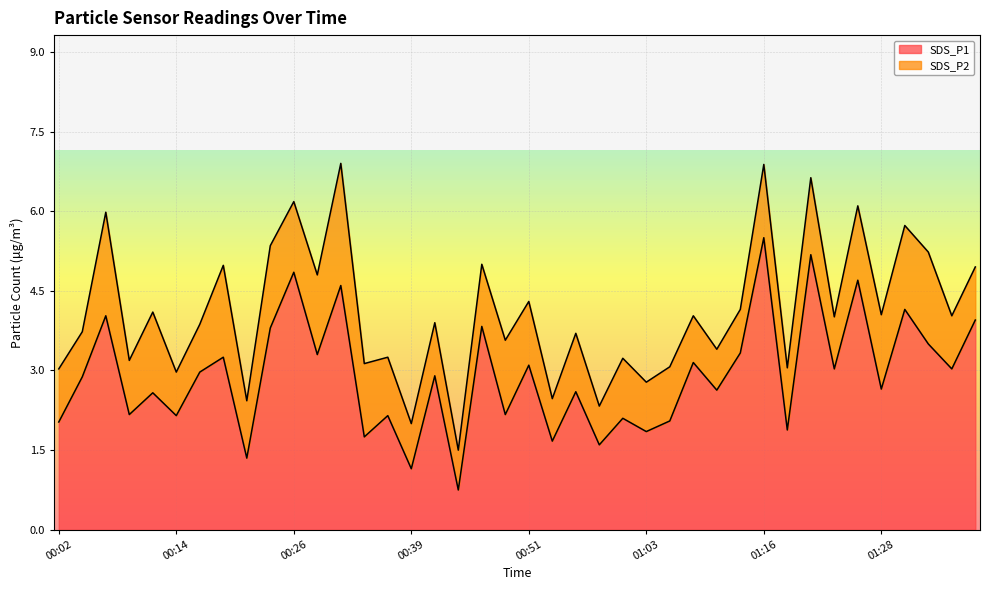

Reading left to right, list all the values displayed in this chart.

2.0	2.9	4.0	2.2	2.6	2.1	3.0	3.2	1.4	3.8	4.8	3.3	4.6	1.8	2.1	1.1	2.9	0.8	3.8	2.2	3.1	1.7	2.6	1.6	2.1	1.9	2.0	3.1	2.6	3.3	5.5	1.9	5.2	3.0	4.7	2.6	4.2	3.5	3.0	4.0